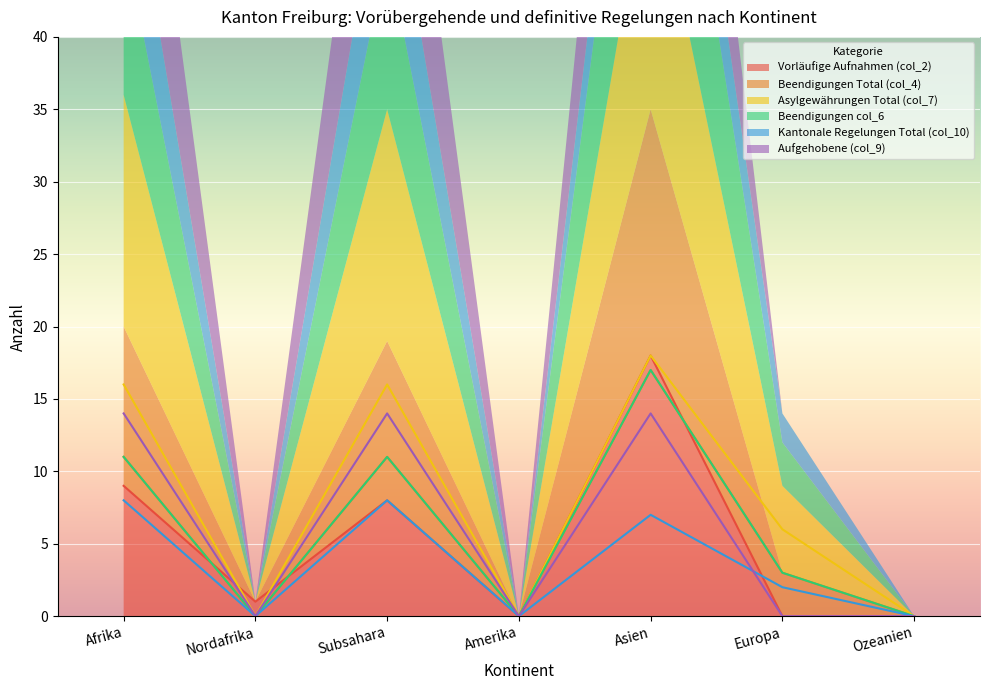

What is the spread (max minus min) of values at Afrika?

8